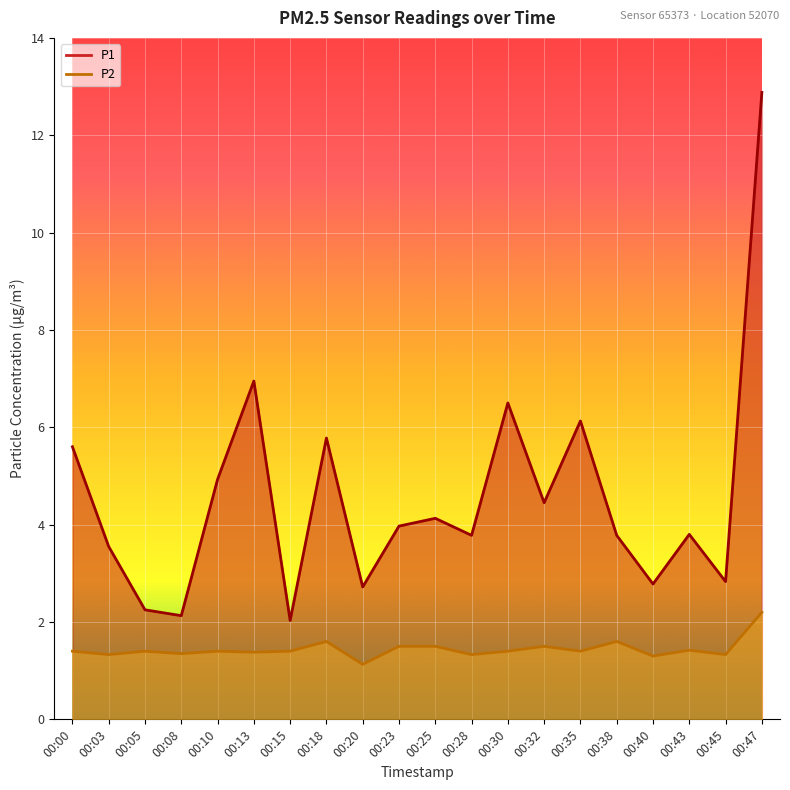

At which category does P2 reach its first local valley?

00:03